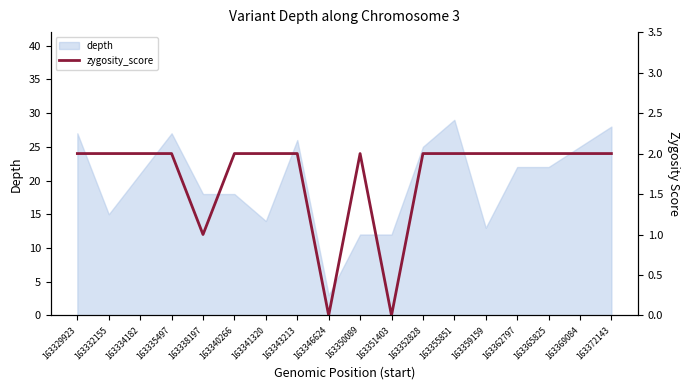

How many data points are less than 2?

3